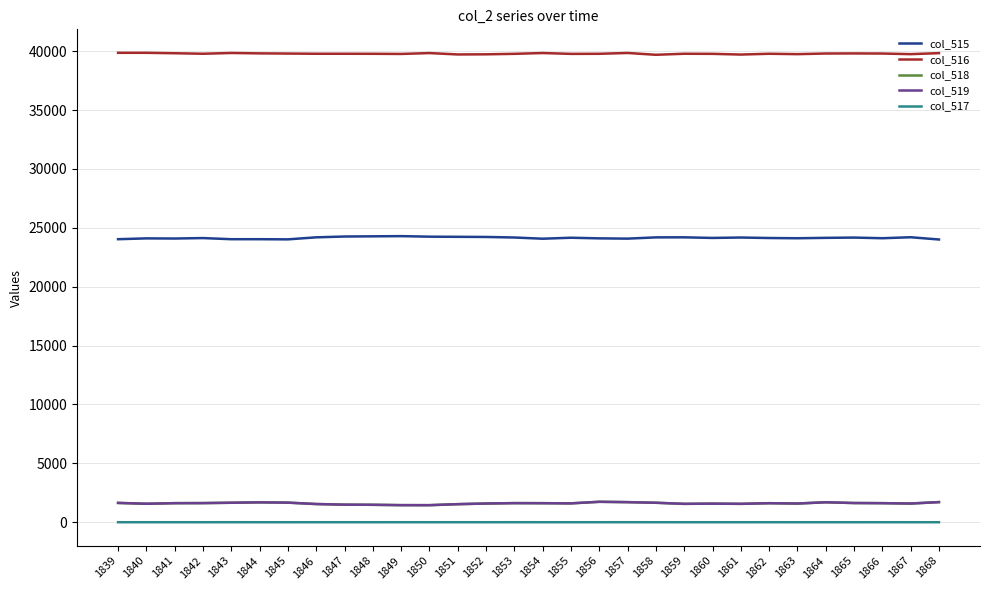

What is the highest value of the col_515 series?

24294